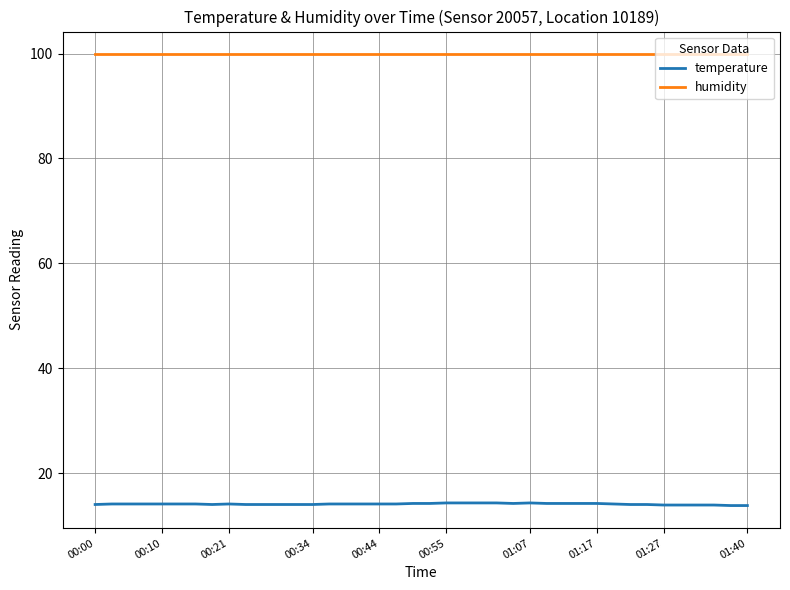

Count the number of data series in this chart.

2